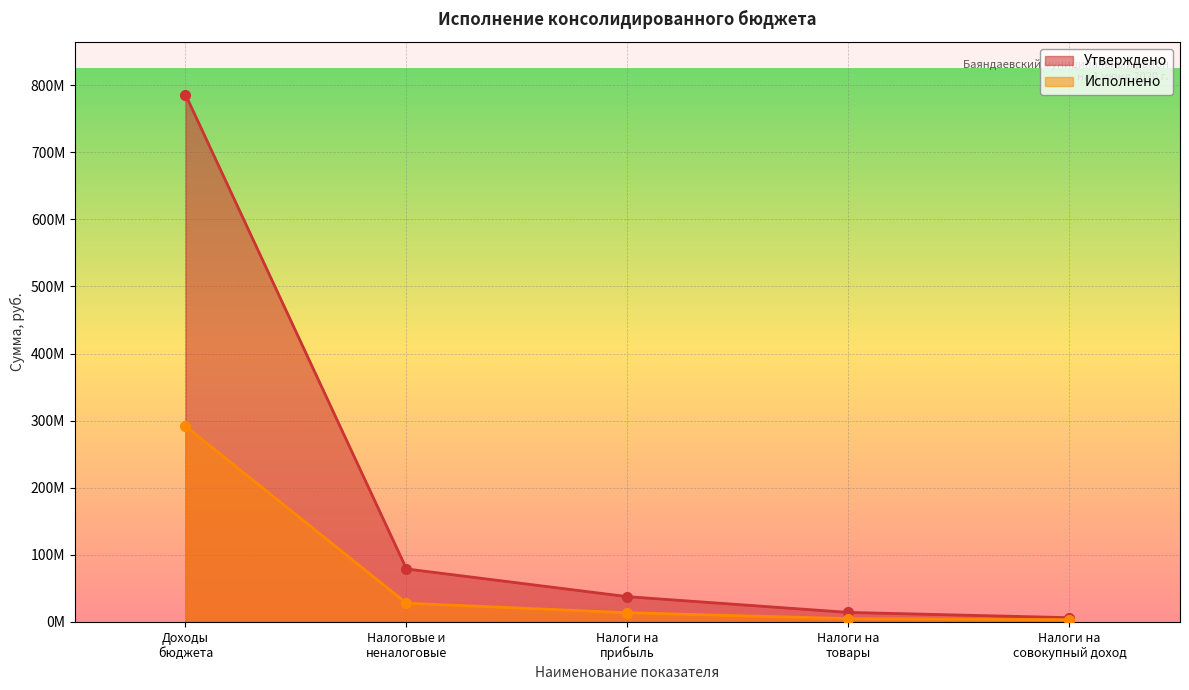

What is the difference between the maximum and minimum values in the Исполнено series?

288405523.4